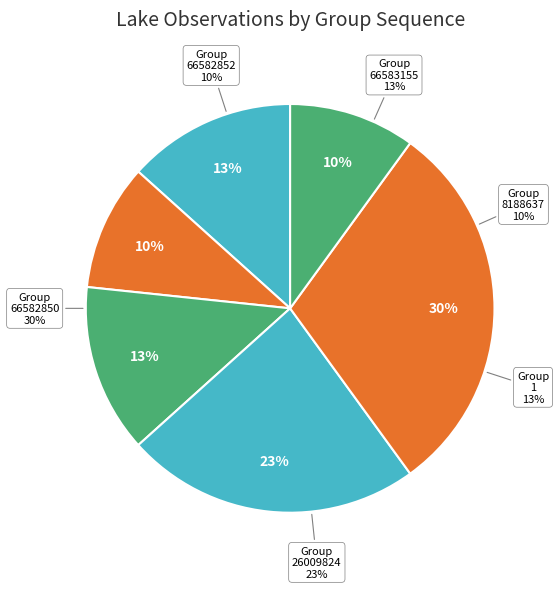

To the nearest percent, what percentage of the pie is 66582850?

30%